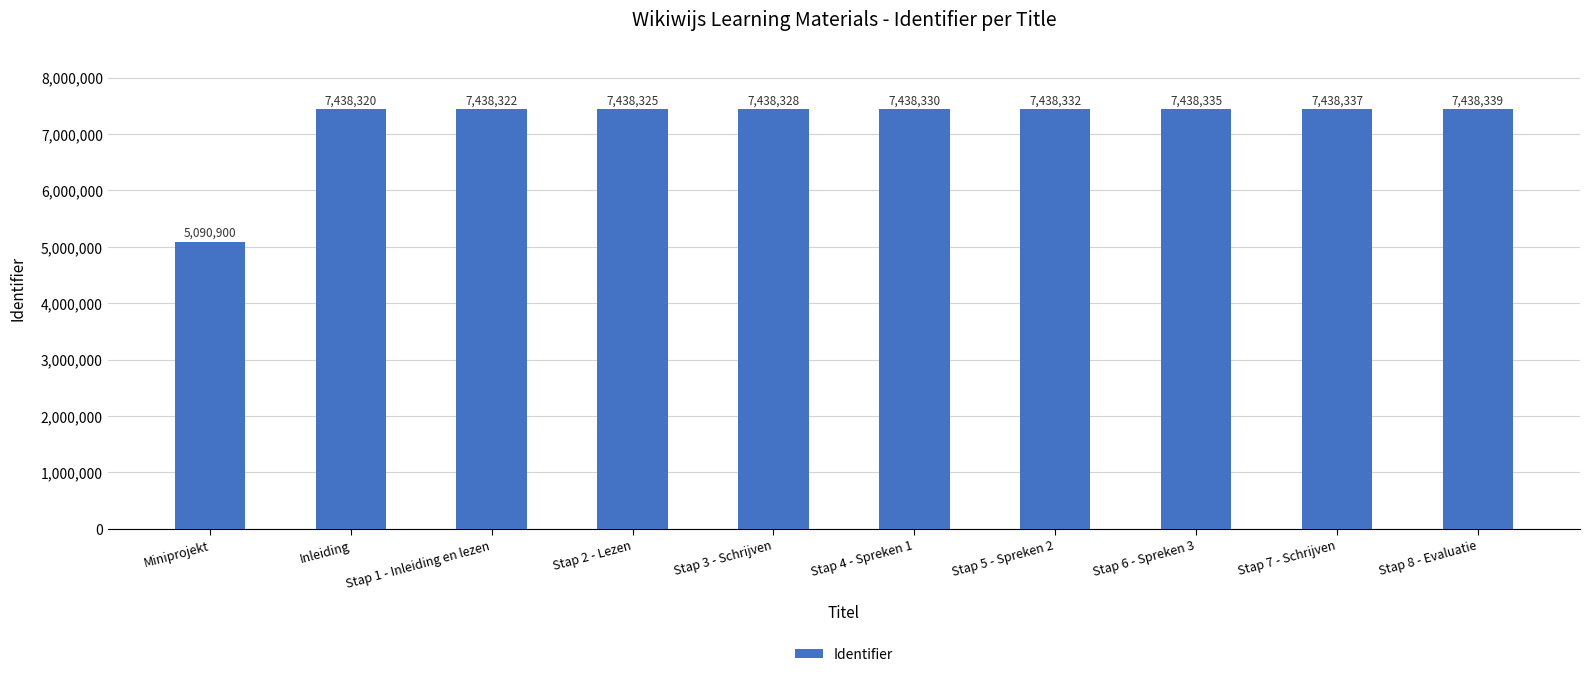

How many values are below 7438330?

5